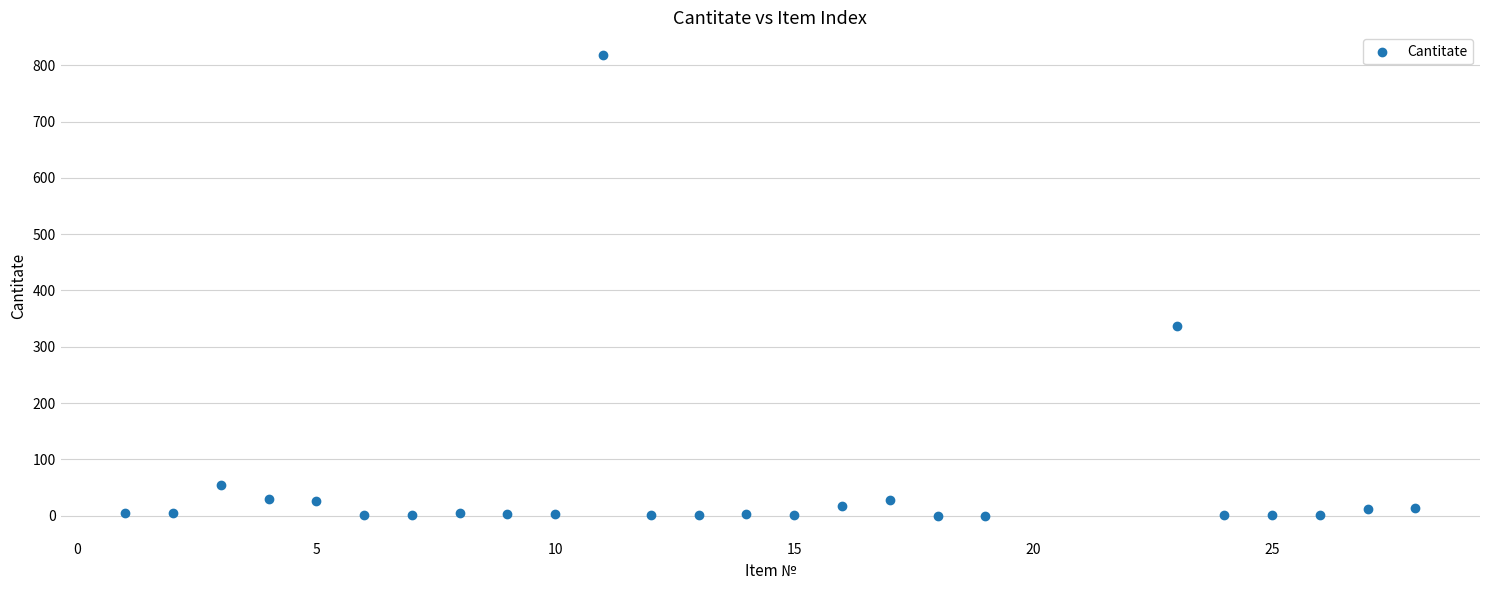

What Y value in the scatter plot is closest to 408?

336.0